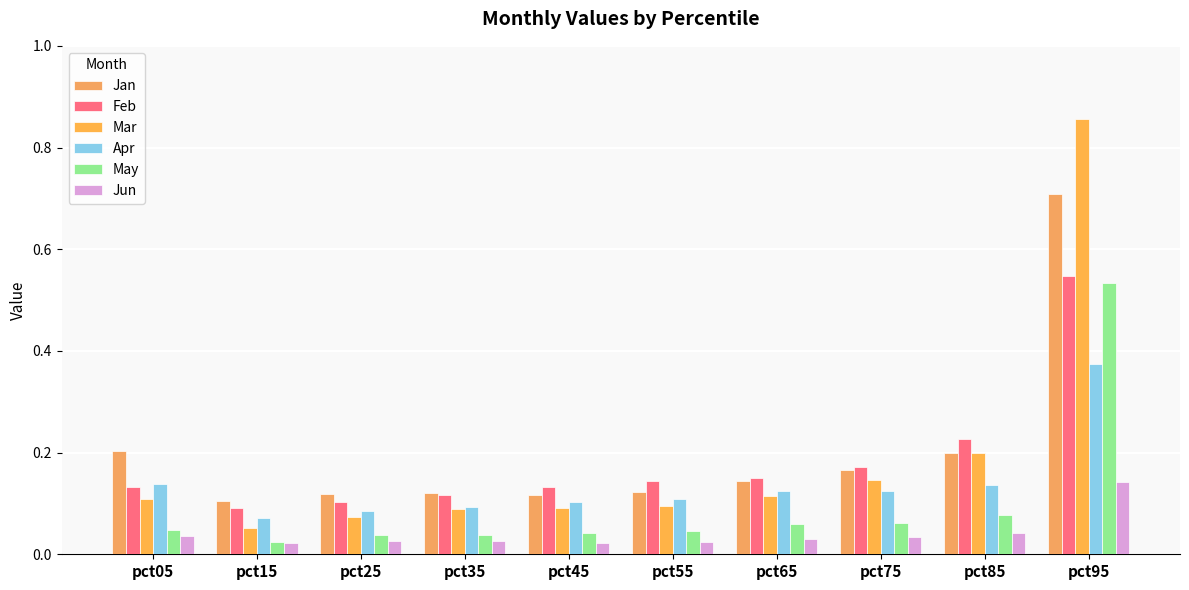

What is the value of the Feb bar at the 8th from the left?

0.2